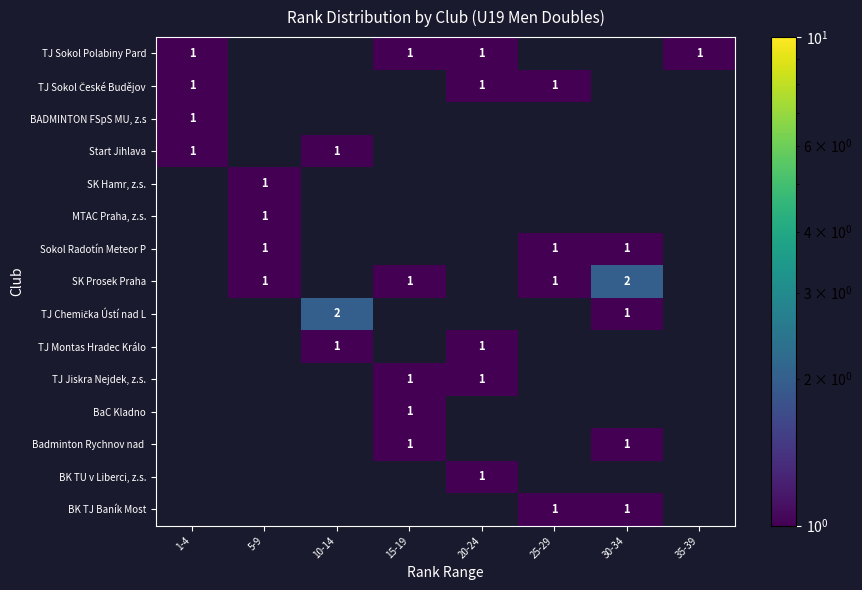

The BaC Kladno series shows 2 at 15-19. True or false?

False